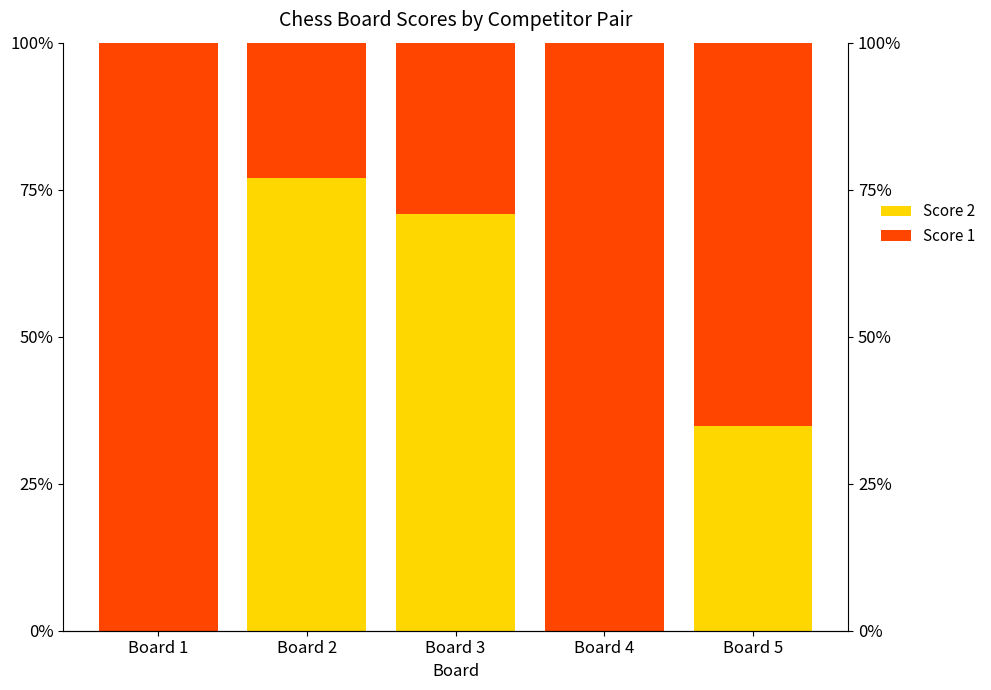

What value does the Score 1 series have at Board 3?

29.2